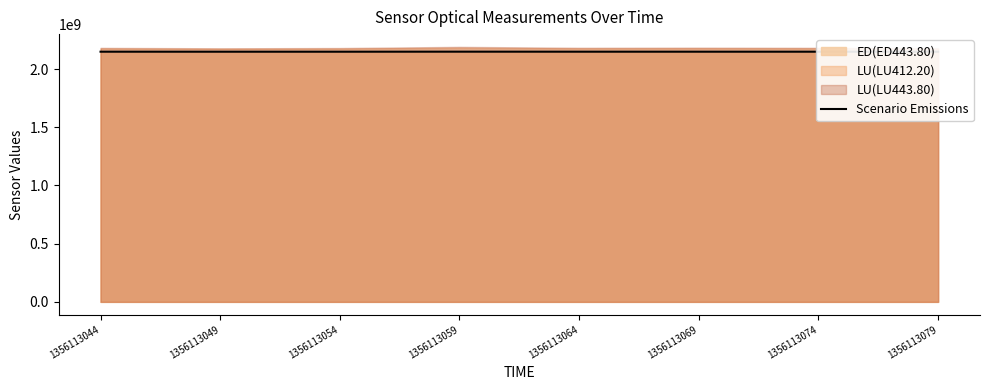

List the labels in order of value, smallest first.

1356113049, 1356113079, 1356113054, 1356113074, 1356113044, 1356113069, 1356113064, 1356113059